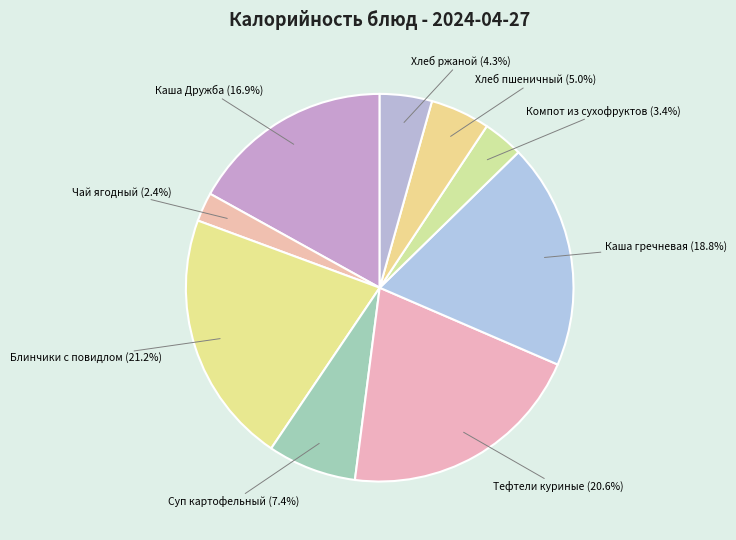

How many segments does this pie chart have?

9